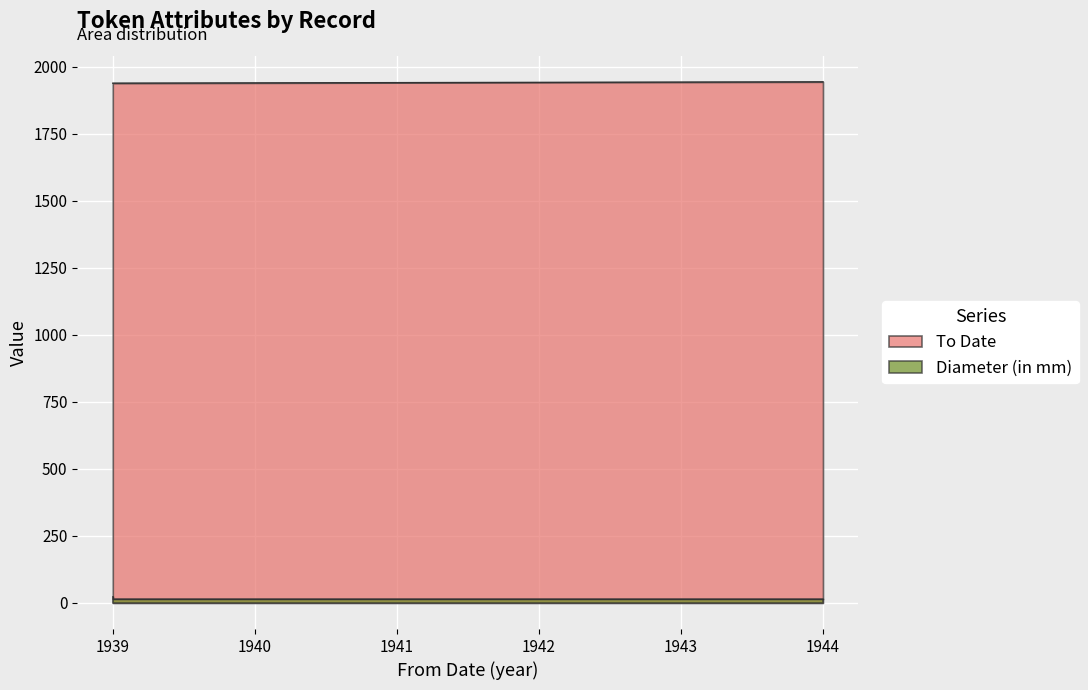

How many lines are shown in the chart?

2